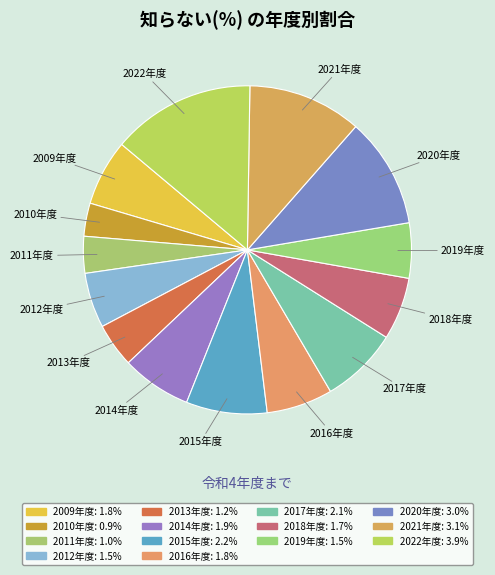

What is the largest slice in the pie chart?

2022年度